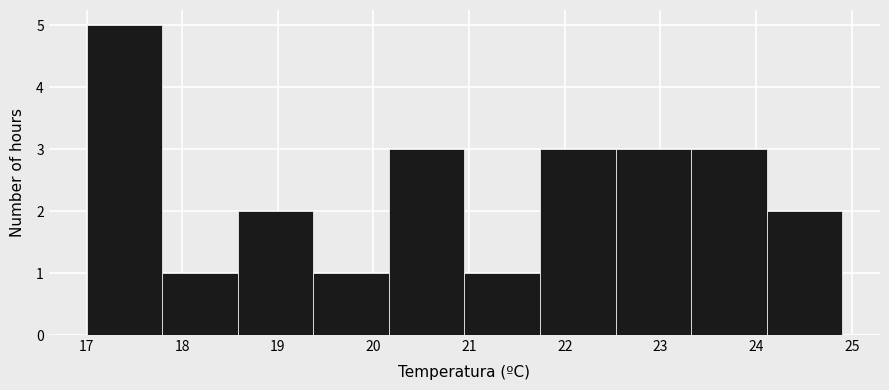

Which range on the x-axis has the tallest bar?

17.00 to 17.79